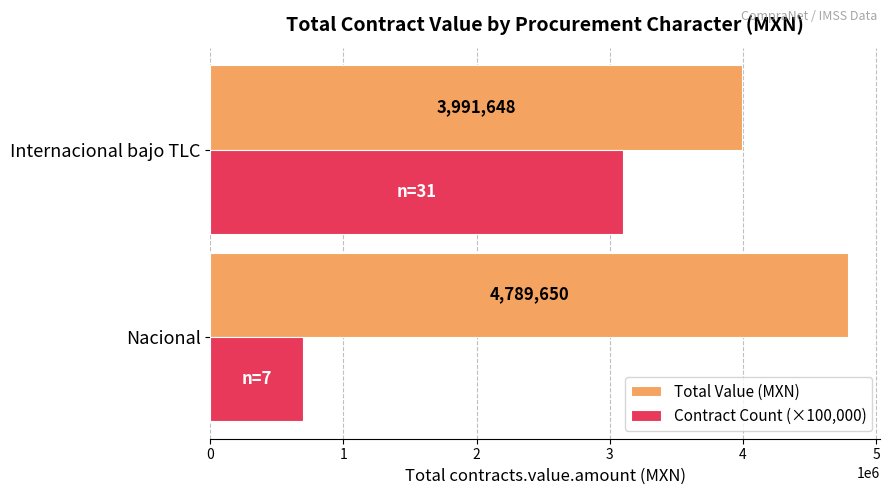

The Total Value (MXN) series shows 3991648.1 at Internacional bajo TLC. True or false?

True